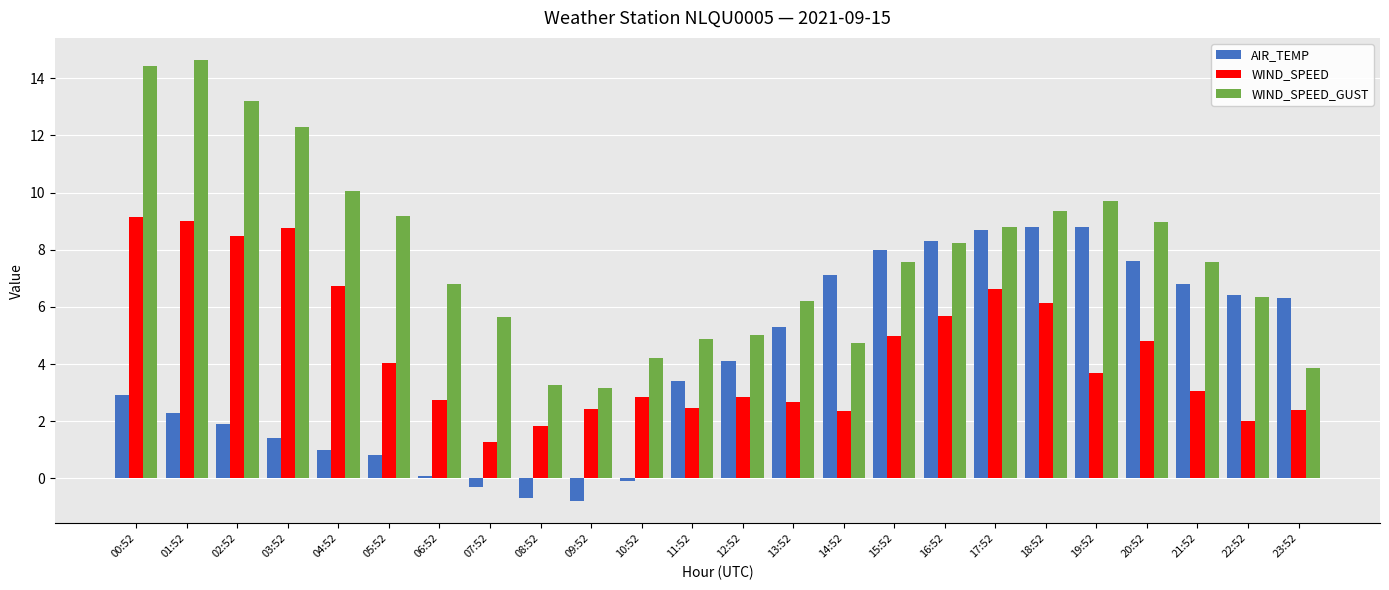

What is the label of the 4th bar from the left?

03:52